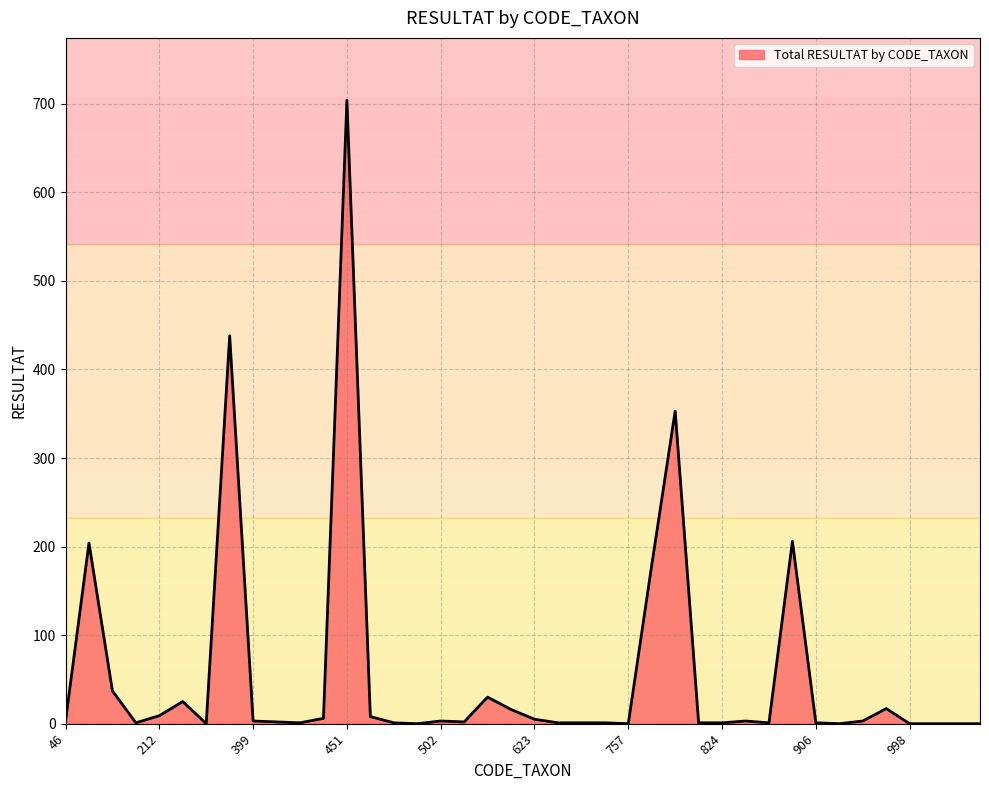

Where is the data nearest to the value 352?

807